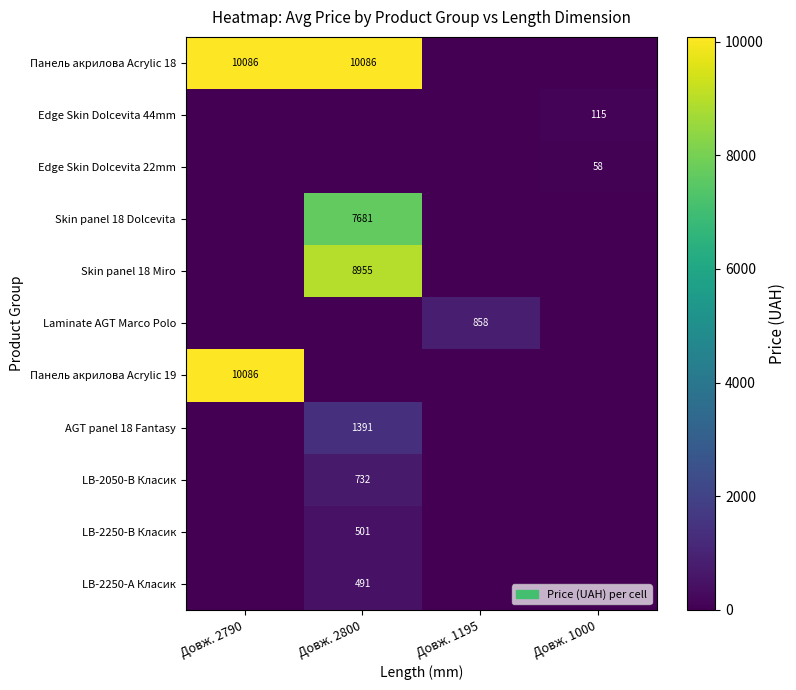

True or false: Laminate AGT Marco Polo has a value of 858 at Довж. 1195.

True